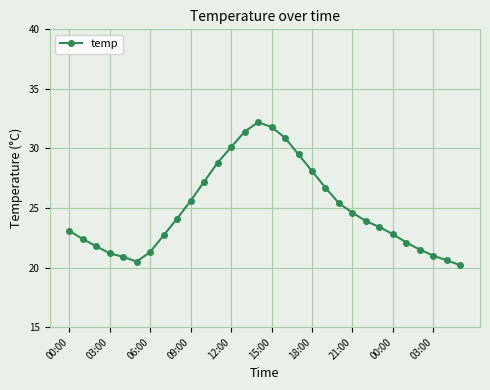

What is the smallest value displayed?

20.2